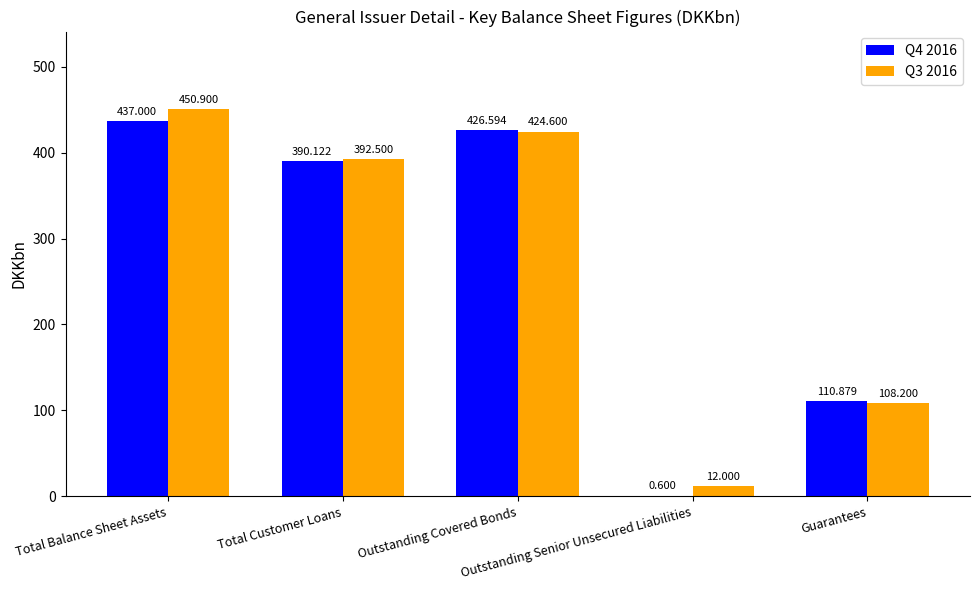

Which category has the lowest value in the Q4 2016 series?

Outstanding Senior Unsecured Liabilities